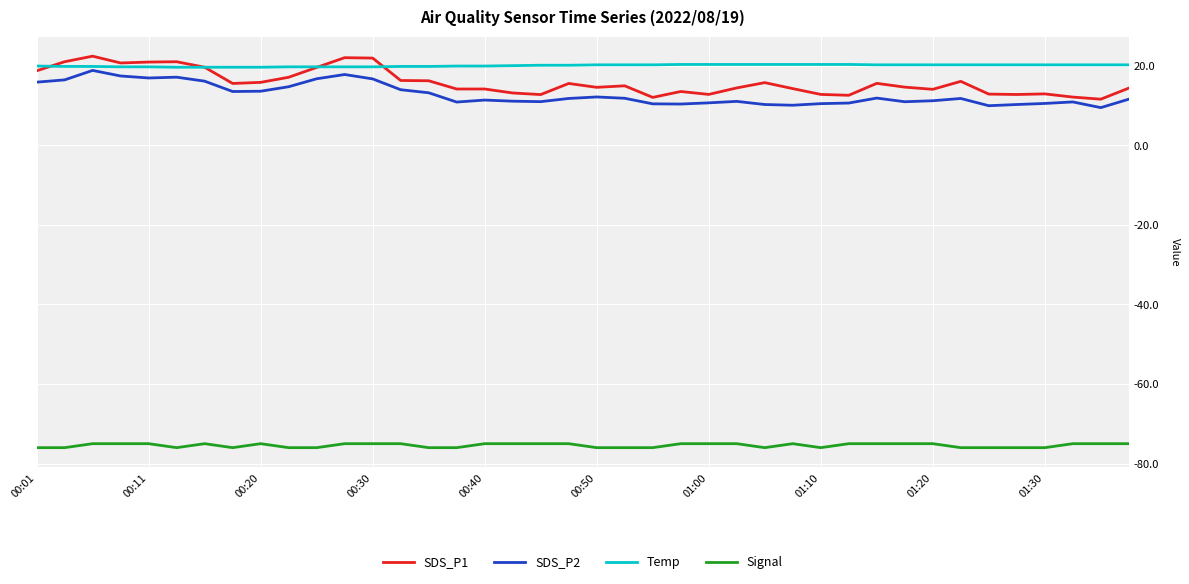

Which series has the largest range (max minus min)?

SDS_P1